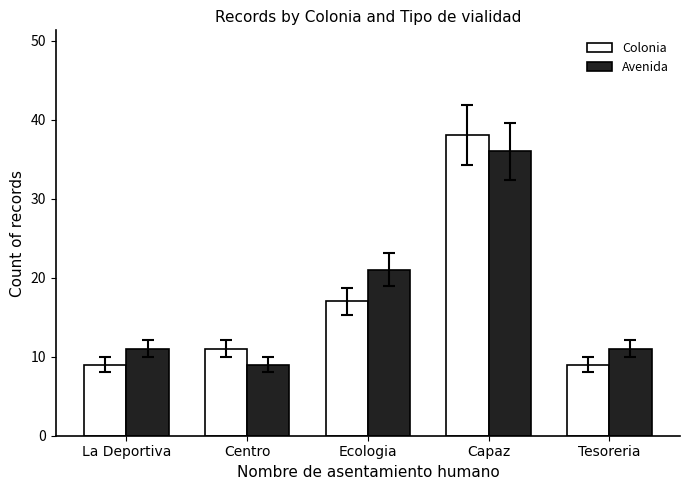

What is the label of the 2nd bar from the right?

Capaz